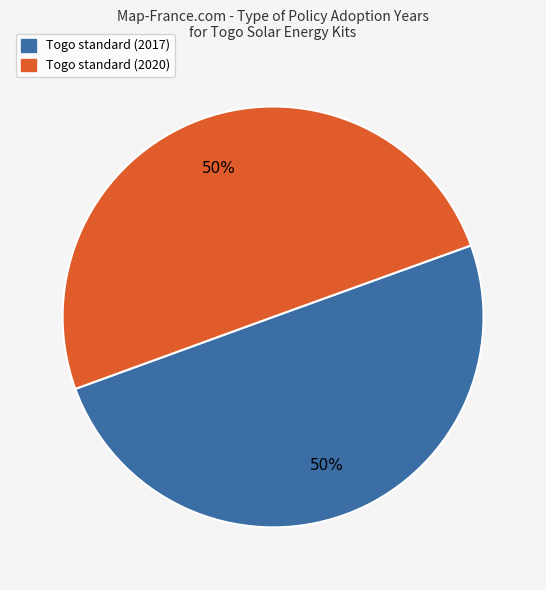

To the nearest percent, what percentage of the pie is Togo standard (2017)?

50%